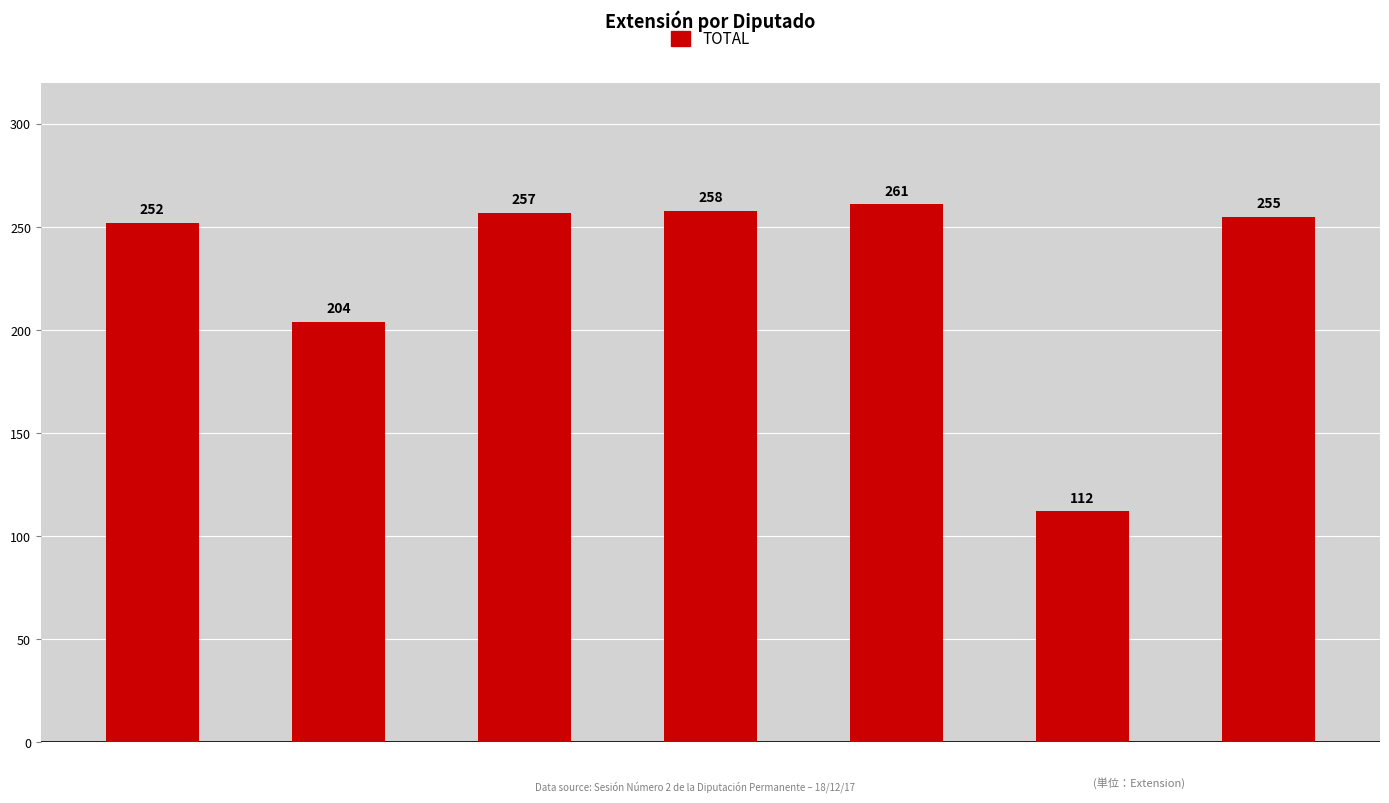

Reading left to right, extract all data points from this chart.

252	204	257	258	261	112	255